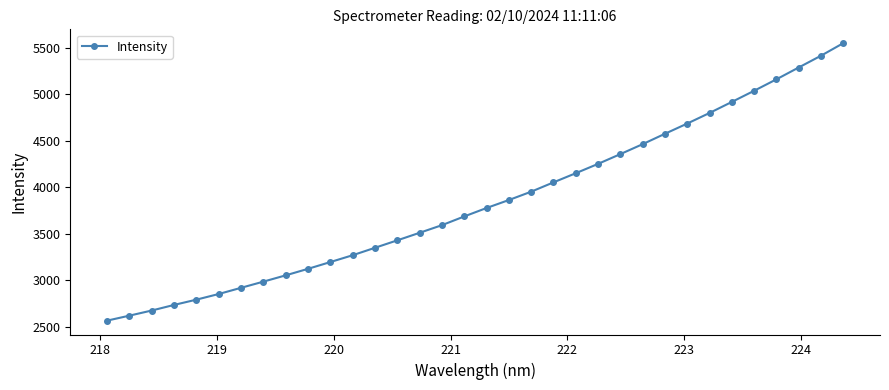

What is the value of the 20th point from the left?

3950.8